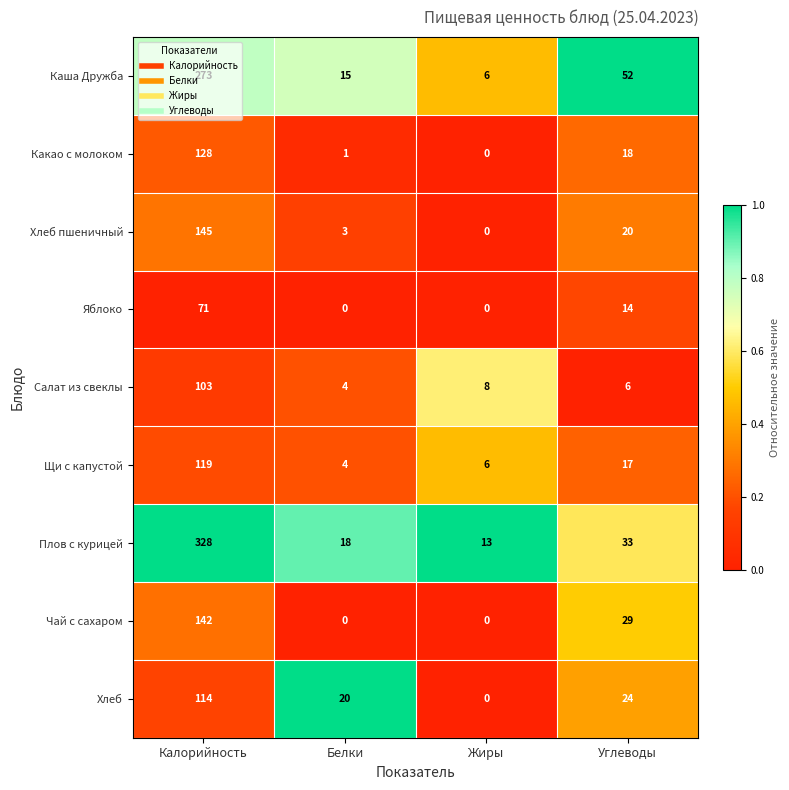

What is the lowest value of the Каша Дружба series?

6